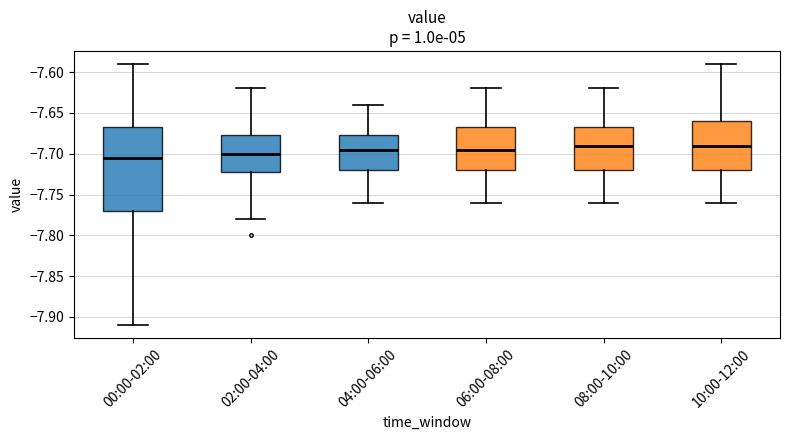

Comparing the boxes themselves (not the whiskers), which one is the tallest?

00:00-02:00